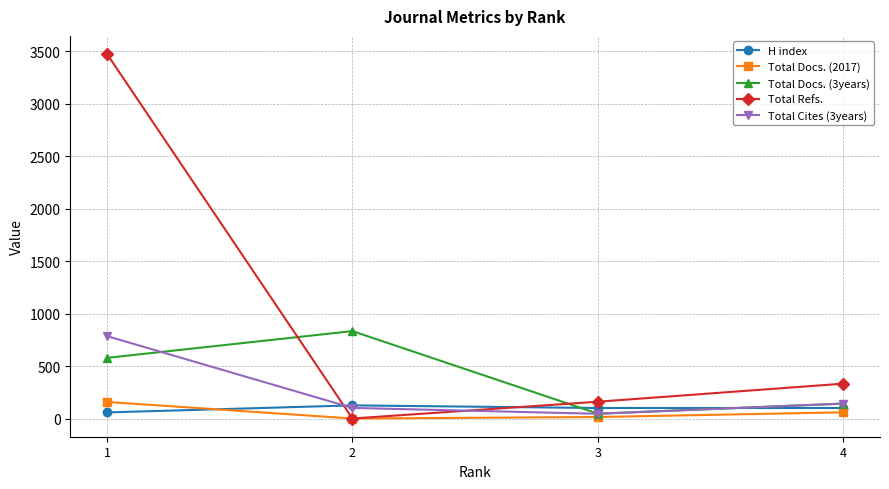

What is the maximum value for Total Docs. (2017)?

158